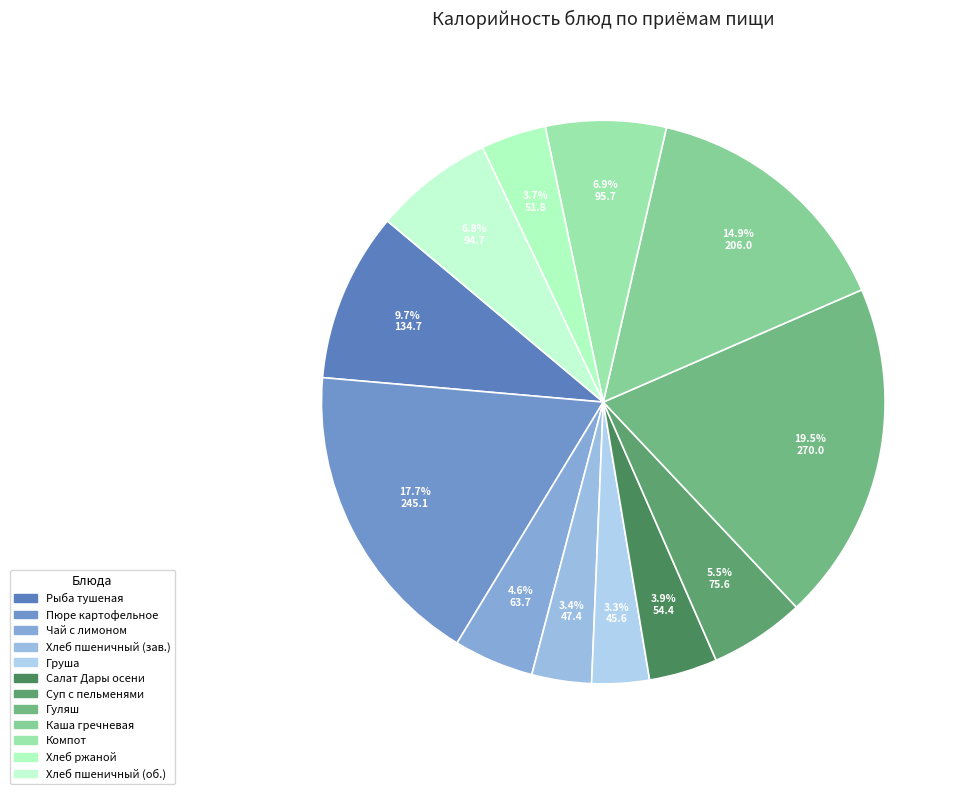

How many segments does this pie chart have?

12